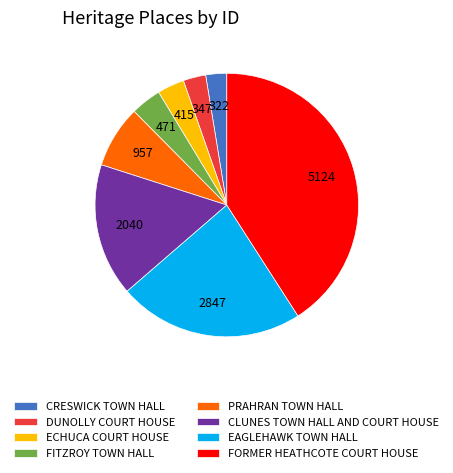

Does CRESWICK TOWN HALL account for over 50% of the chart?

No